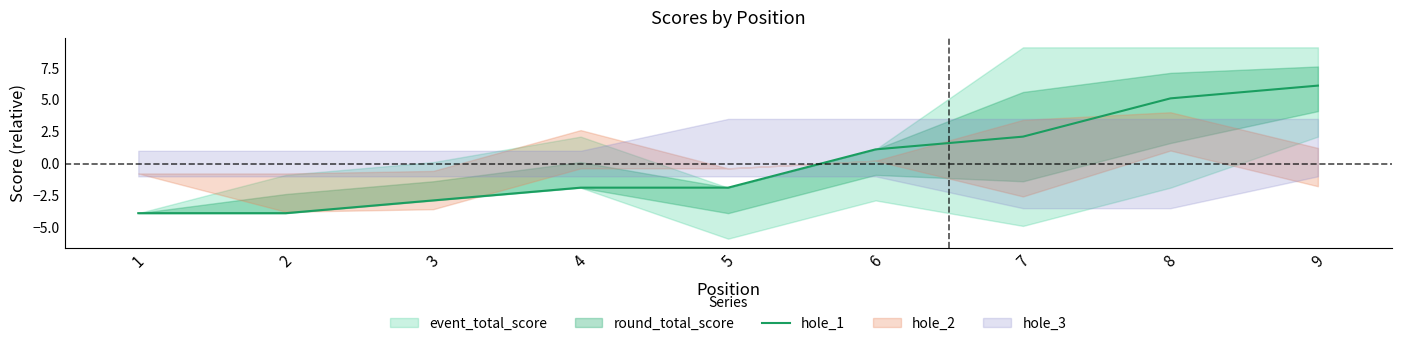

What is the greatest value displayed?

6.1